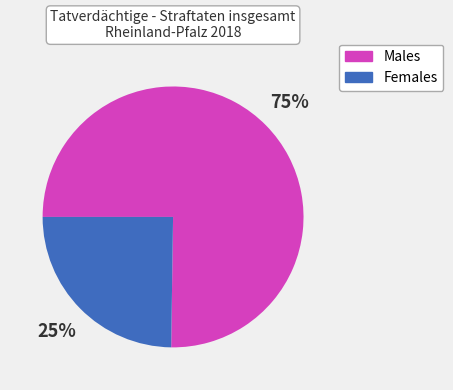

Combined, do Females and Males account for over 50%?

Yes